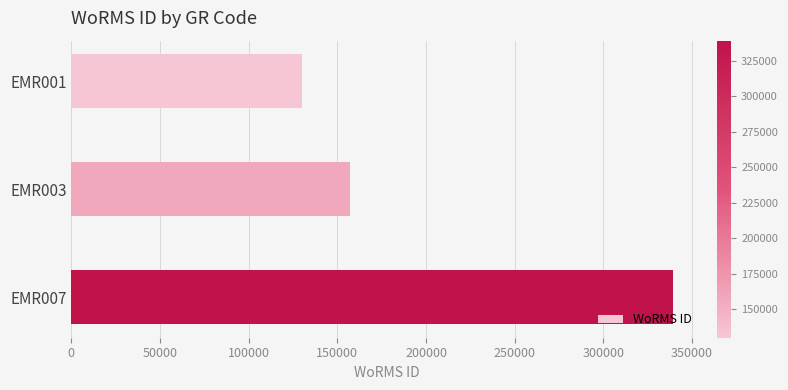

How many values are between 129840 and 339374?

3